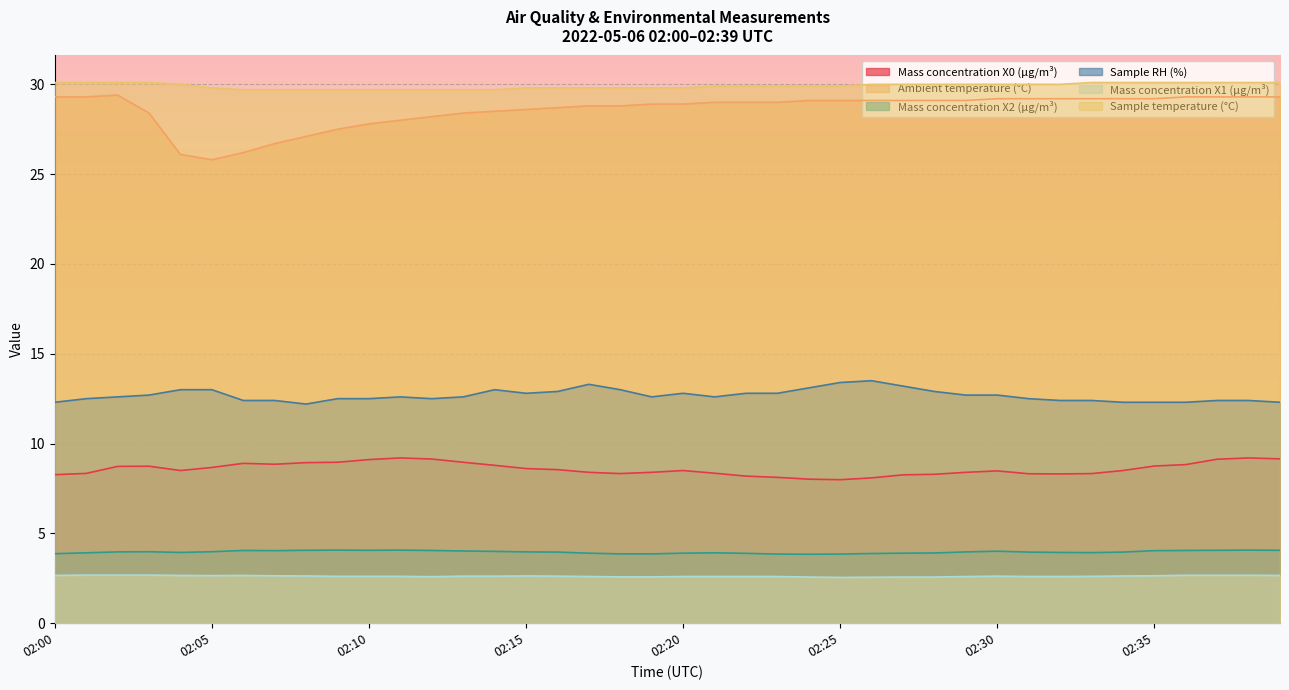

At which category is the sum across all series the highest?

02:38